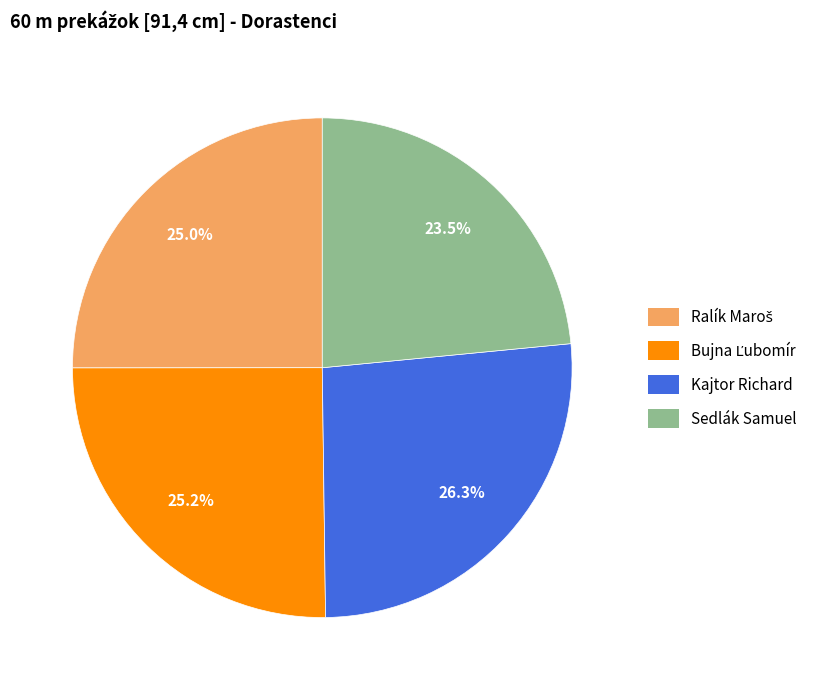

Which category has the smallest portion of the pie?

Sedlák Samuel